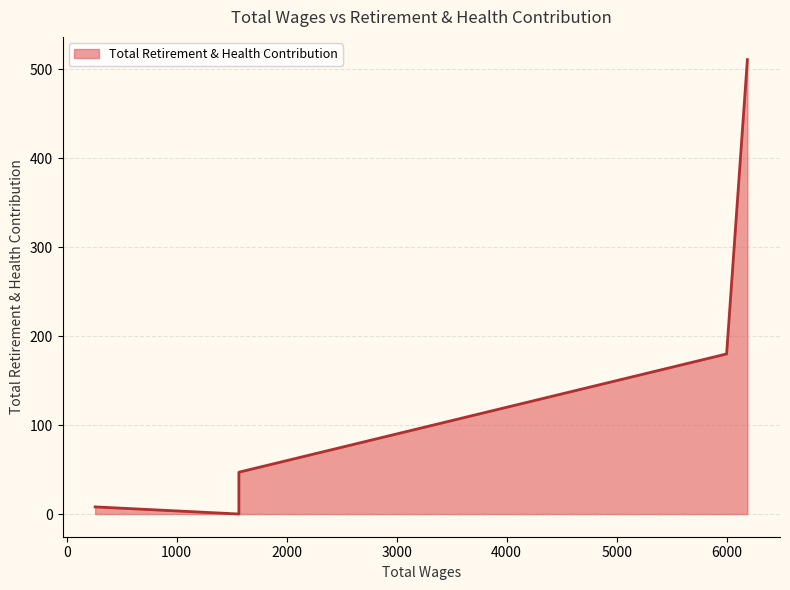

What is the ratio of the value at 6189.0 to the value at 6189.0?

1.0